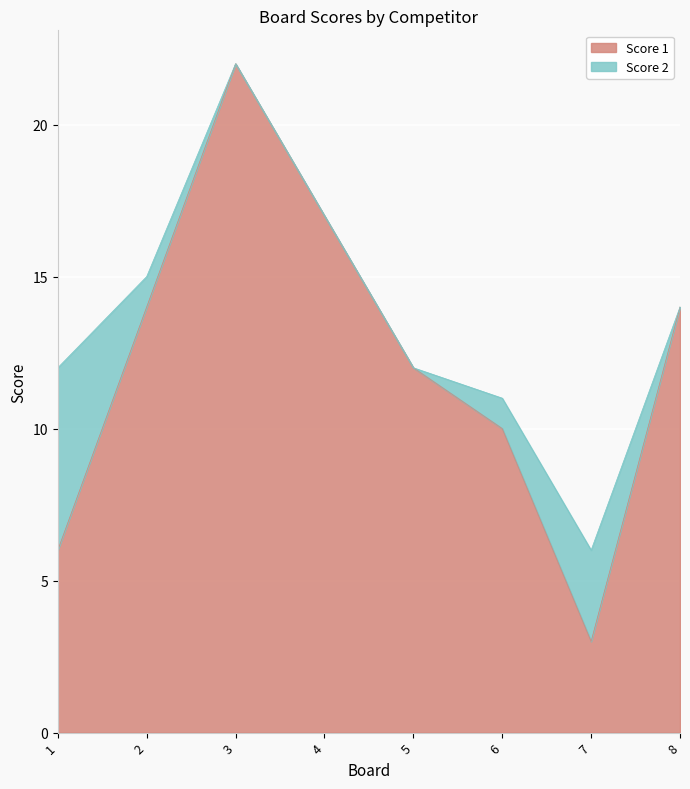

What is the maximum value shown in the chart?

22